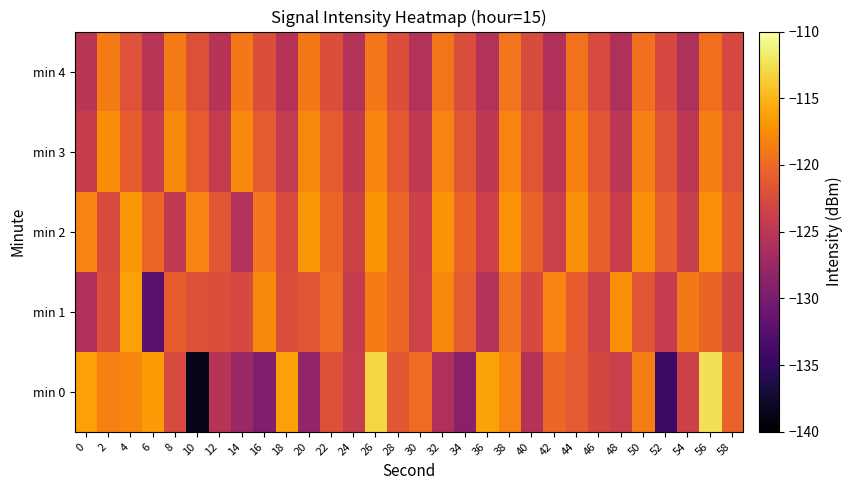

What is the spread (max minus min) of values at 30?

5.8